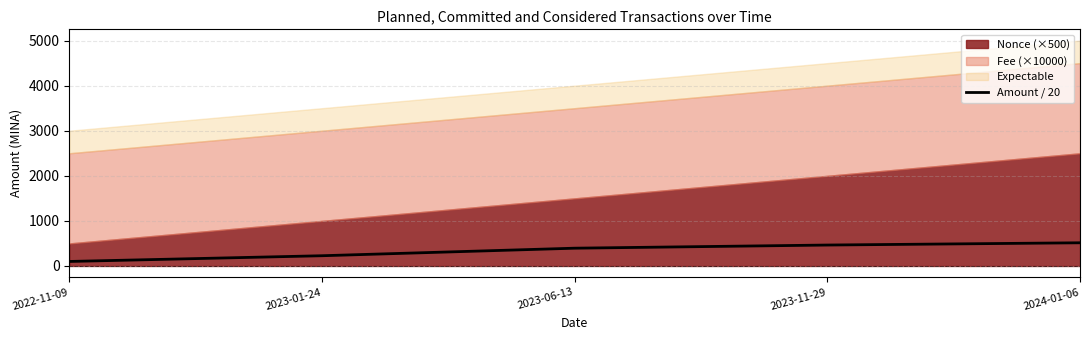

What is the highest value of the Amount / 20 series?

514.5